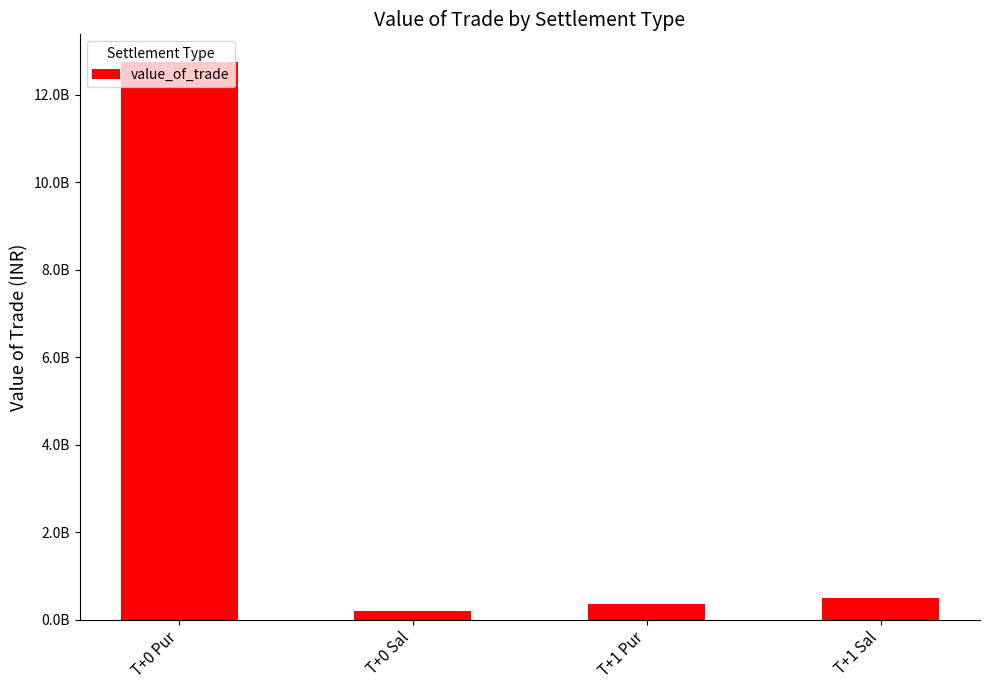

Rank the categories by value from lowest to highest.

T+0 Sal, T+1 Pur, T+1 Sal, T+0 Pur